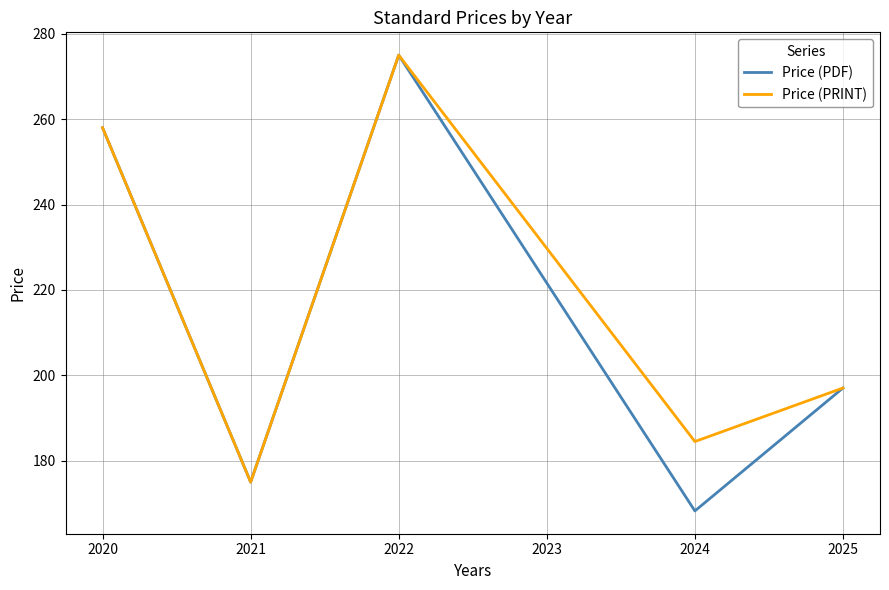

What is the total value across all series at 2020?

516.0